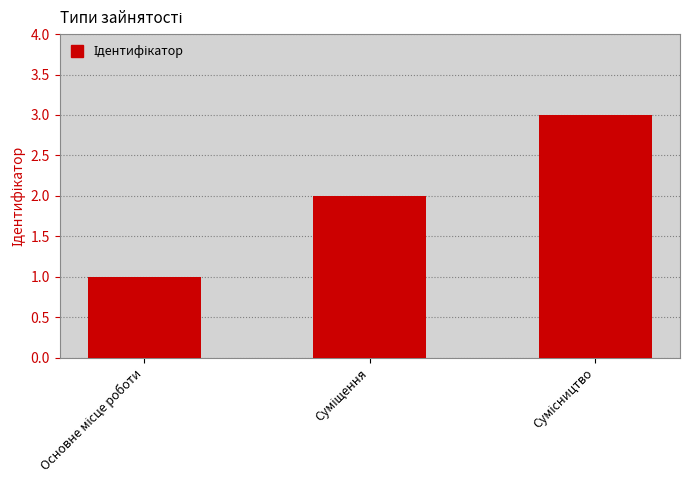

What is the sum of all values?

6